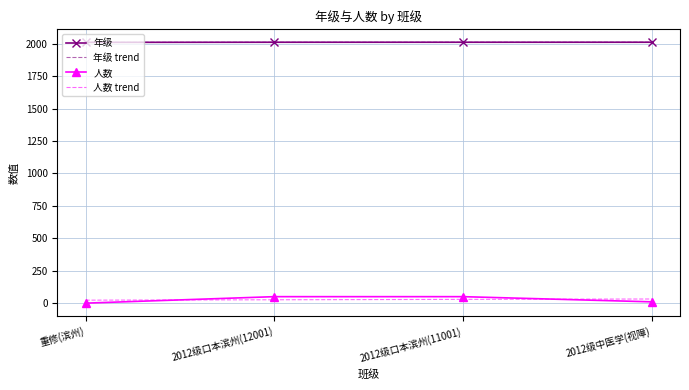

True or false: 年级 and 人数 trend cross at least once.

False